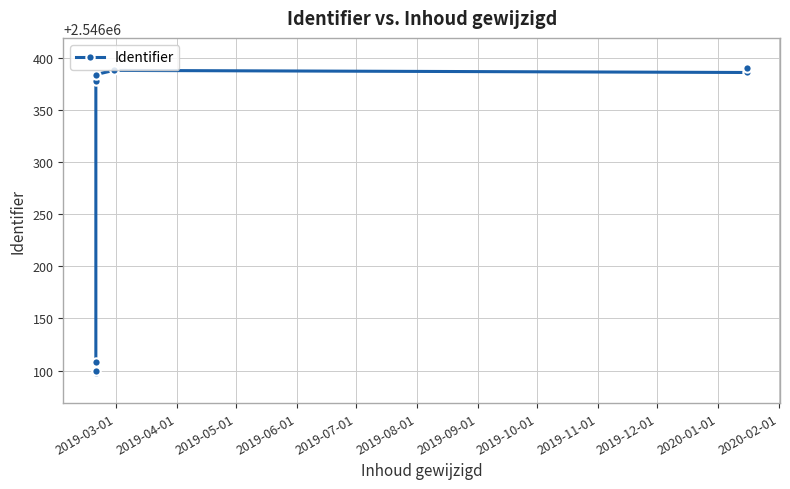

How many lines are shown in the chart?

1